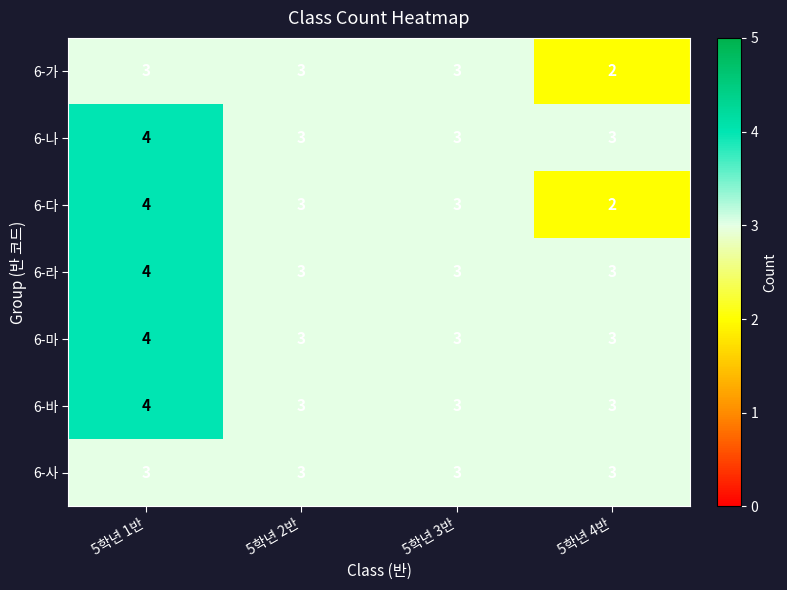

At how many categories does at least one series exceed 2?

4